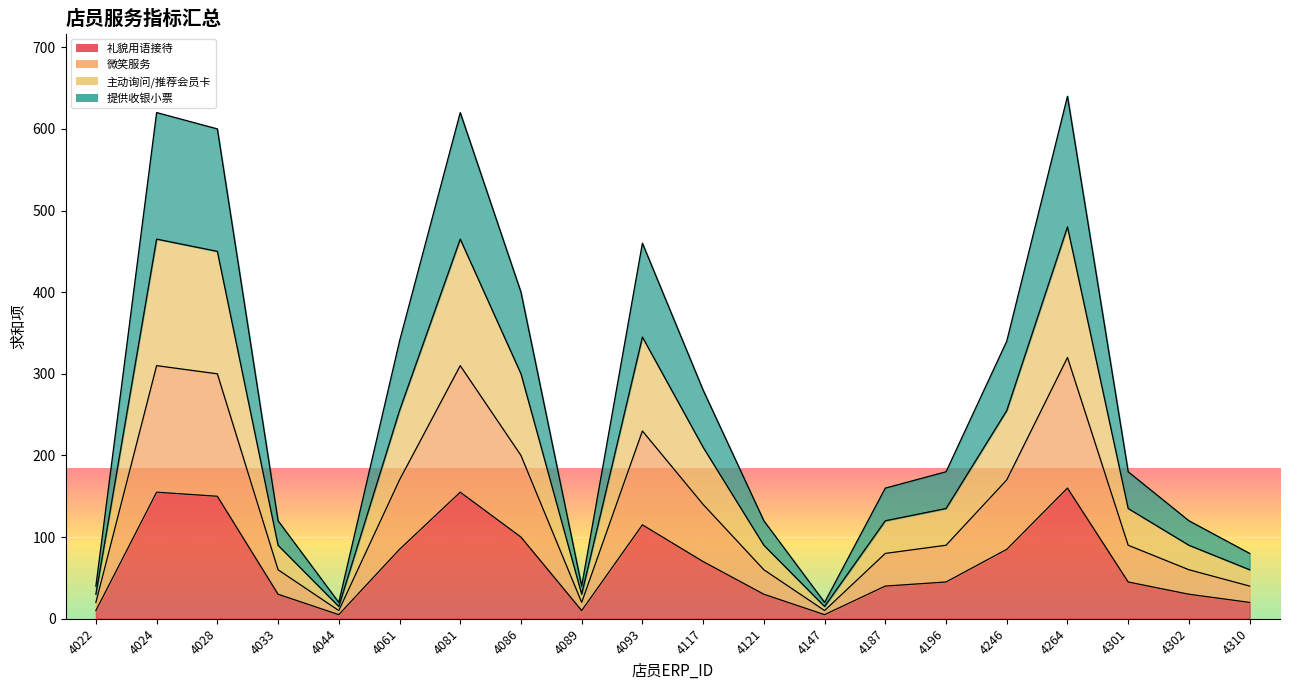

At which label does 进店时员工是否使用礼貌用语接待：您好请问需要什么帮助 first exceed 45?

4024